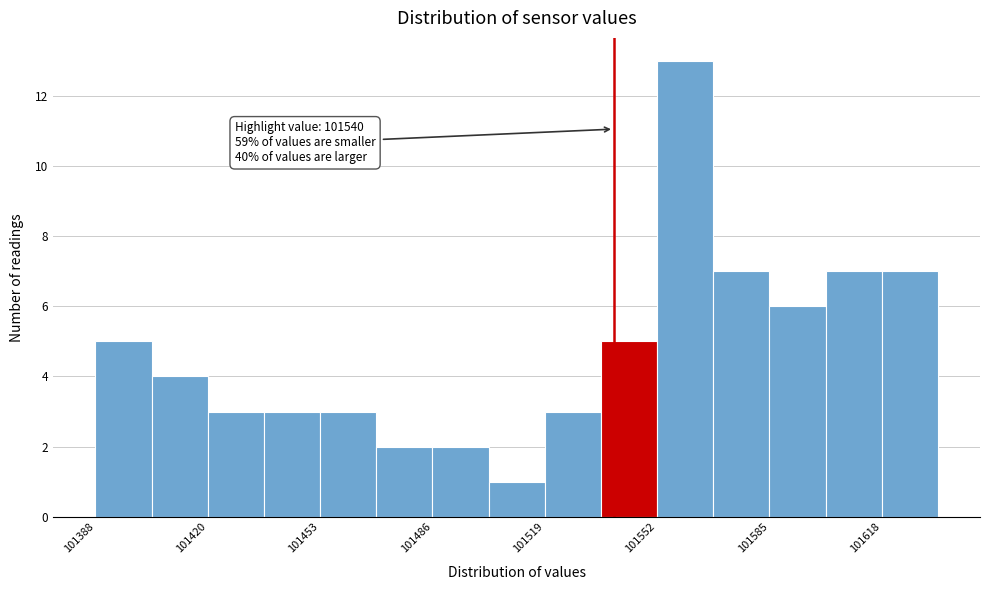

Read against the x-axis, roughly where is the centre of the tallest bar?

101560